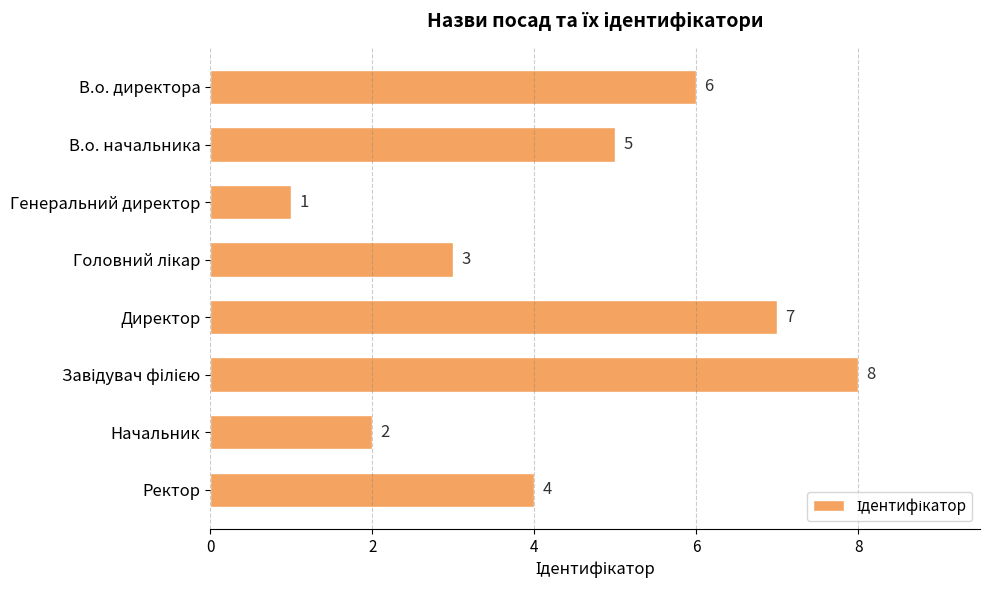

What is the change in value from Генеральний директор to Начальник?

+1